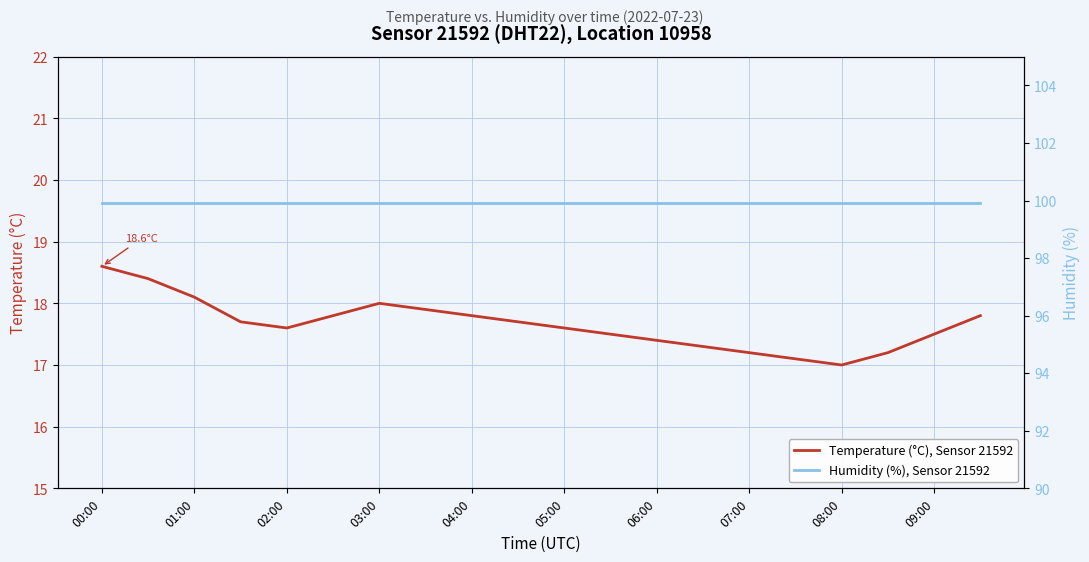

What is the lowest value of the Temperature (°C), Sensor 21592 series?

17.0